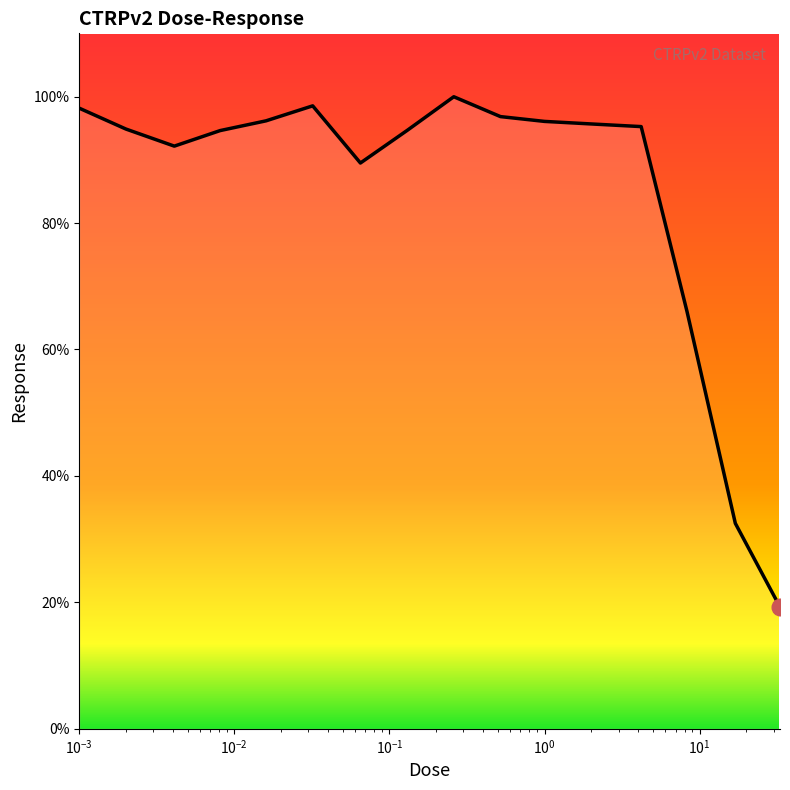

What is the minimum value shown in the chart?

19.3